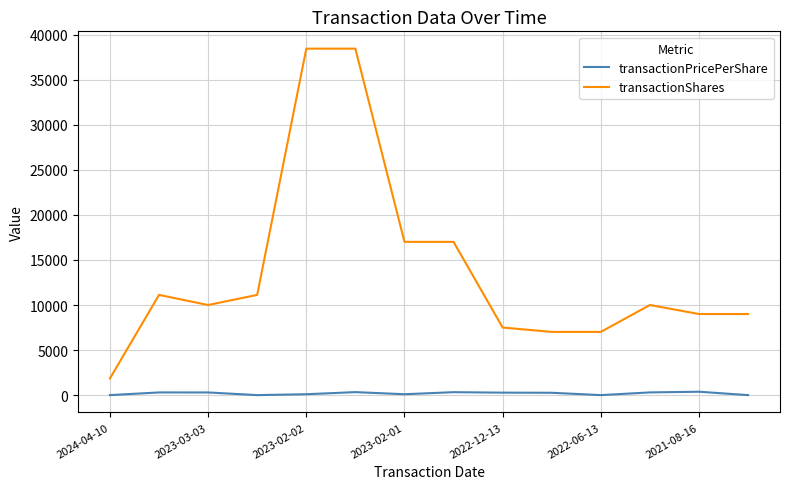

Which series has the widest spread of values?

transactionShares